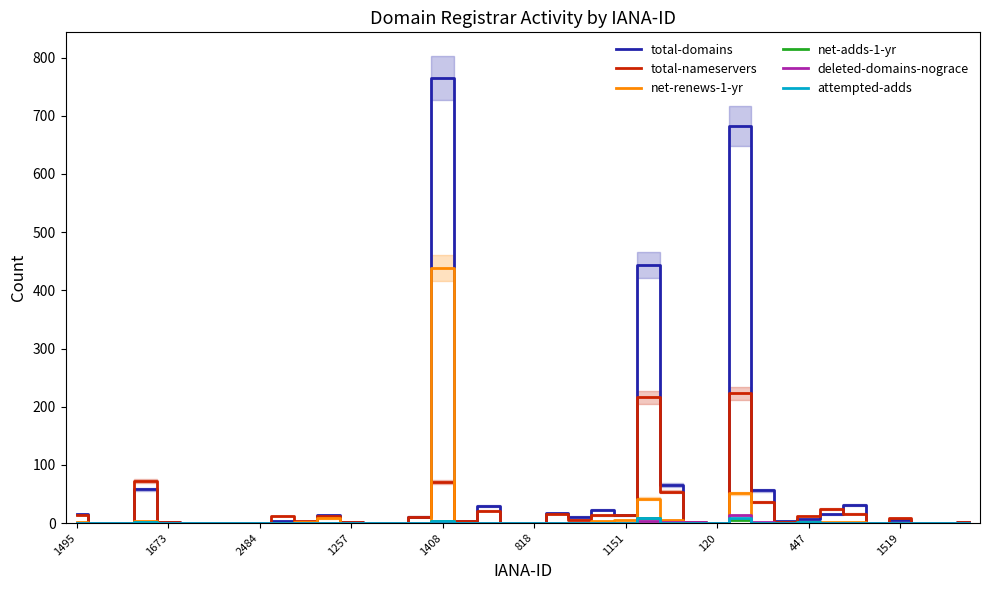

The deleted-domains-nograce series shows 0 at 17. True or false?

True